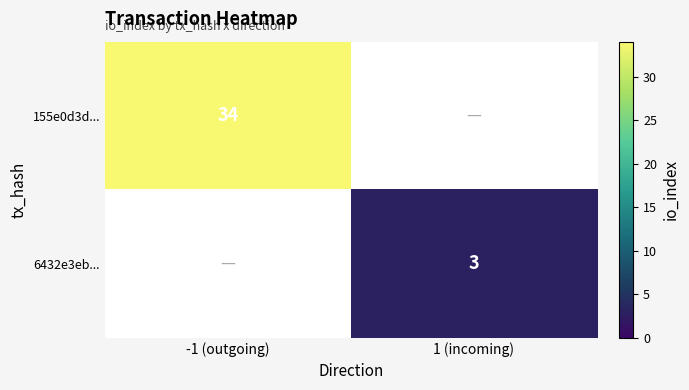

The value of 155e0d3d... at -1 (outgoing) is 34. True or false?

True